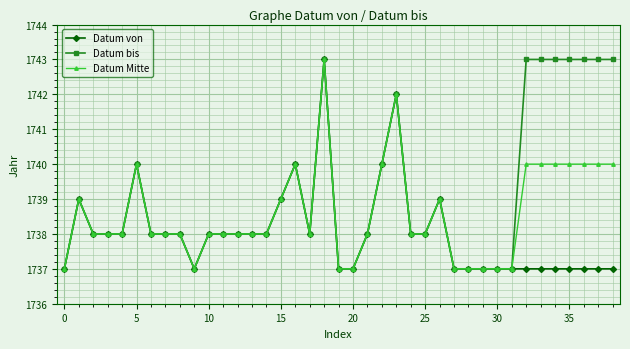

What is the value of the Datum Mitte point at the 31st from the left?

1737